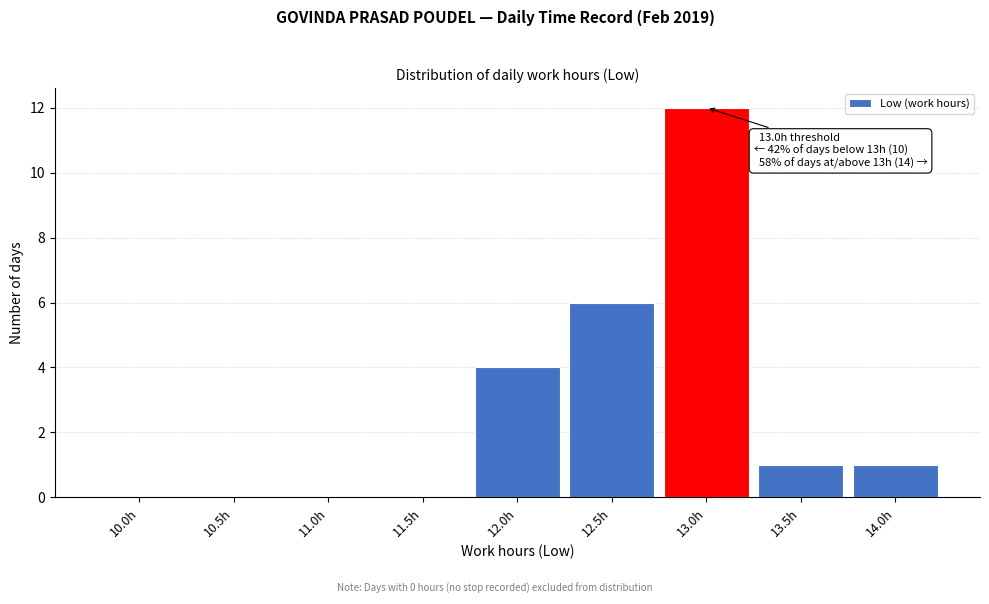

Reading left to right, transcribe all the data shown in this chart.

10.0h=0	10.5h=0	11.0h=0	11.5h=0	12.0h=4	12.5h=6	13.0h=12	13.5h=1	14.0h=1